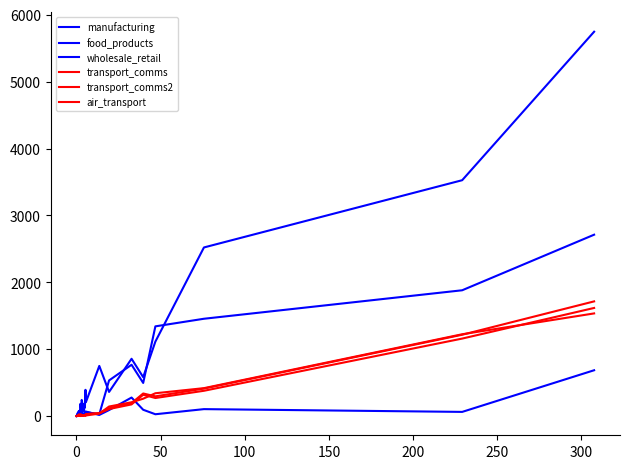

Does the chart have visible grid lines?

No